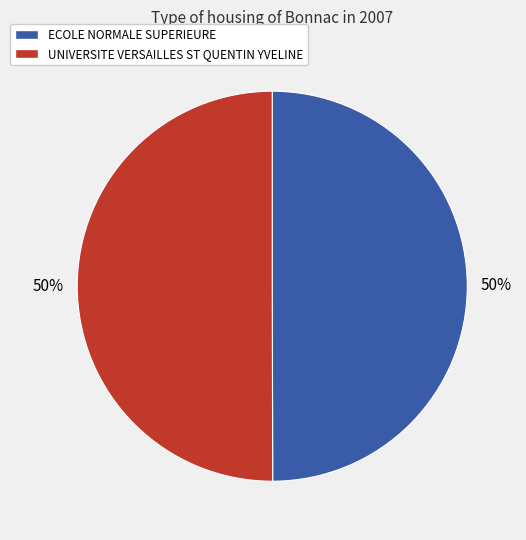

How many segments does this pie chart have?

2